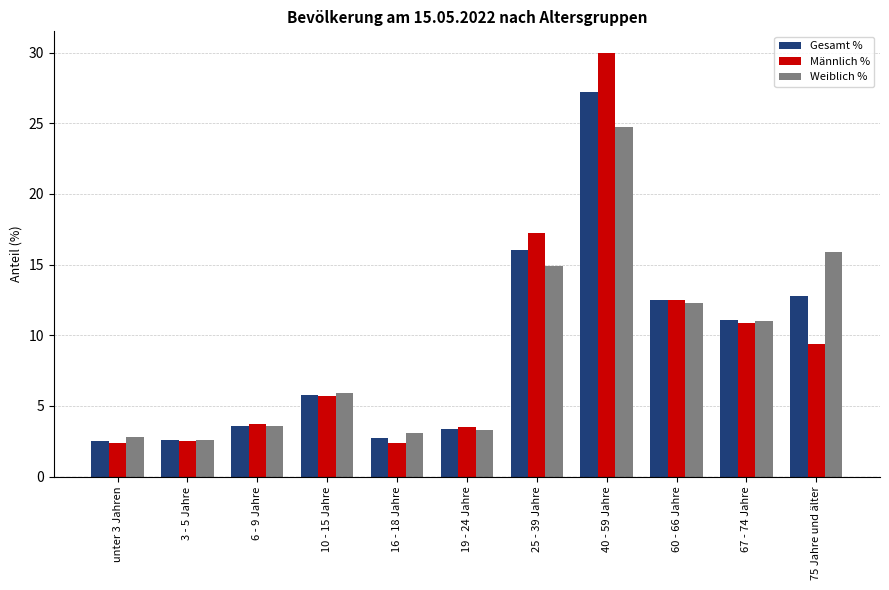

What is the sum of the Männlich % values at 60 - 66 Jahre and 75 Jahre und älter?

21.9